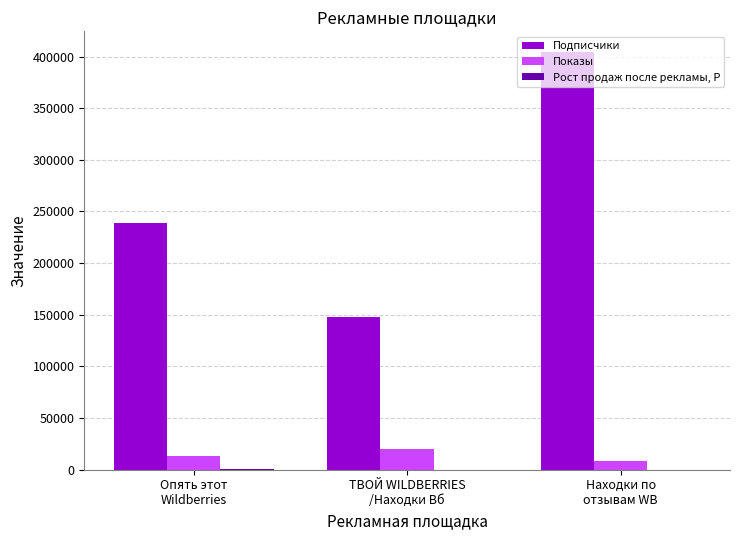

Which series has the widest spread of values?

Подписчики